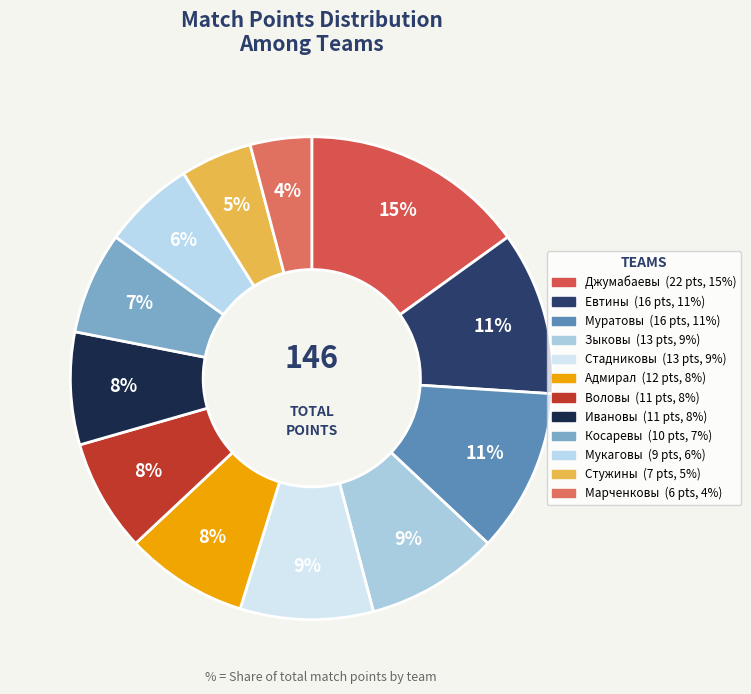

Which category has the smallest portion of the pie?

Марченковы